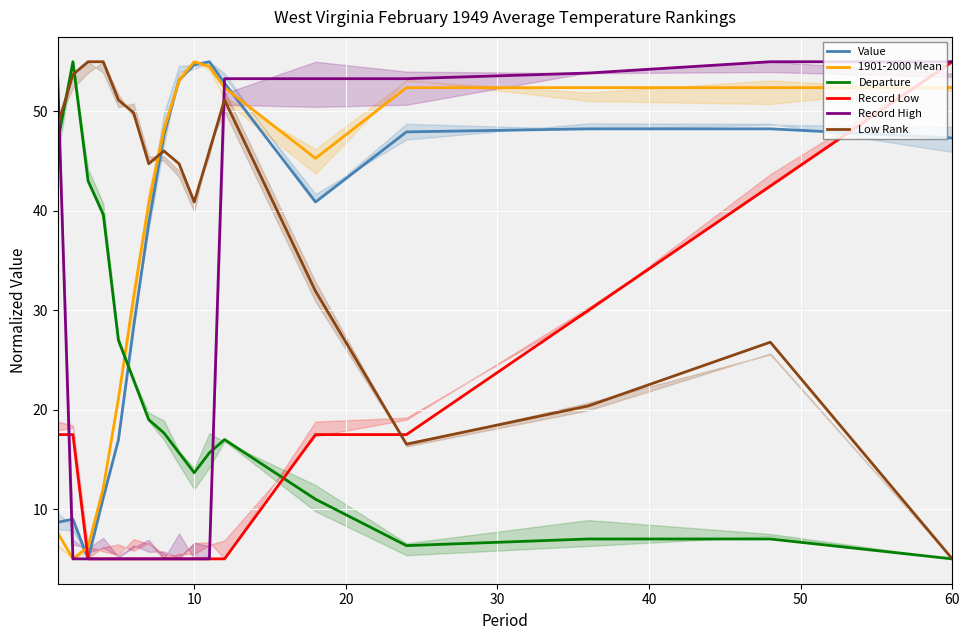

How many intersections are there between Record Low and Value?

1